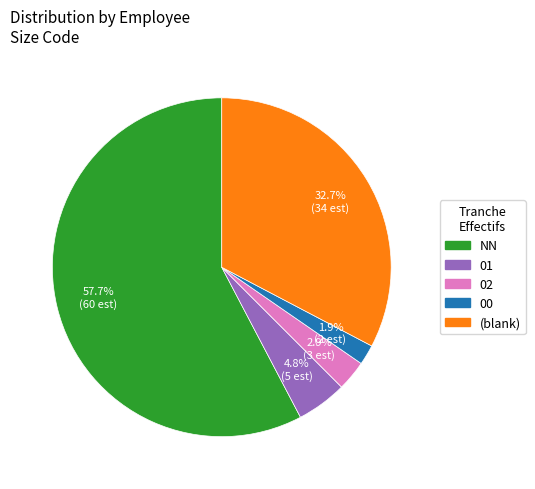

Does (blank) account for over 50% of the chart?

No